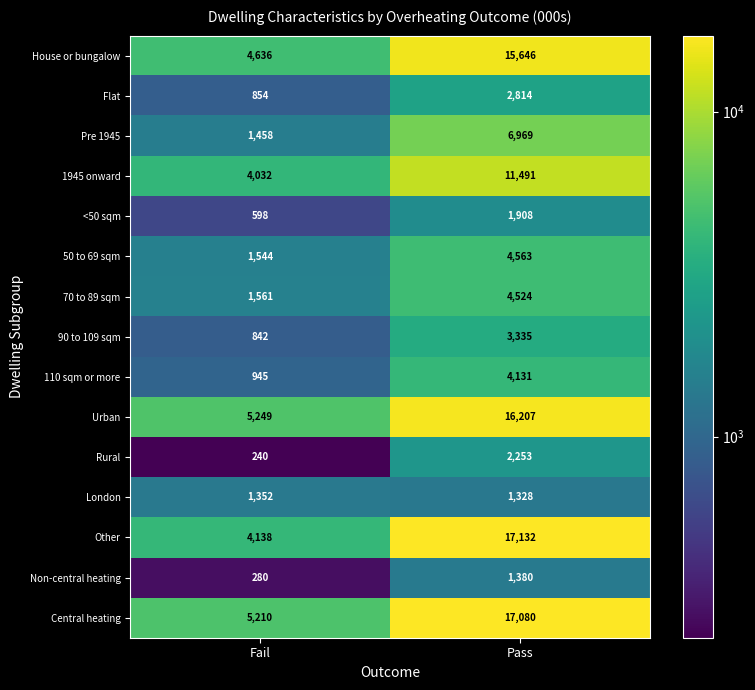

How many data points does each series have?

2